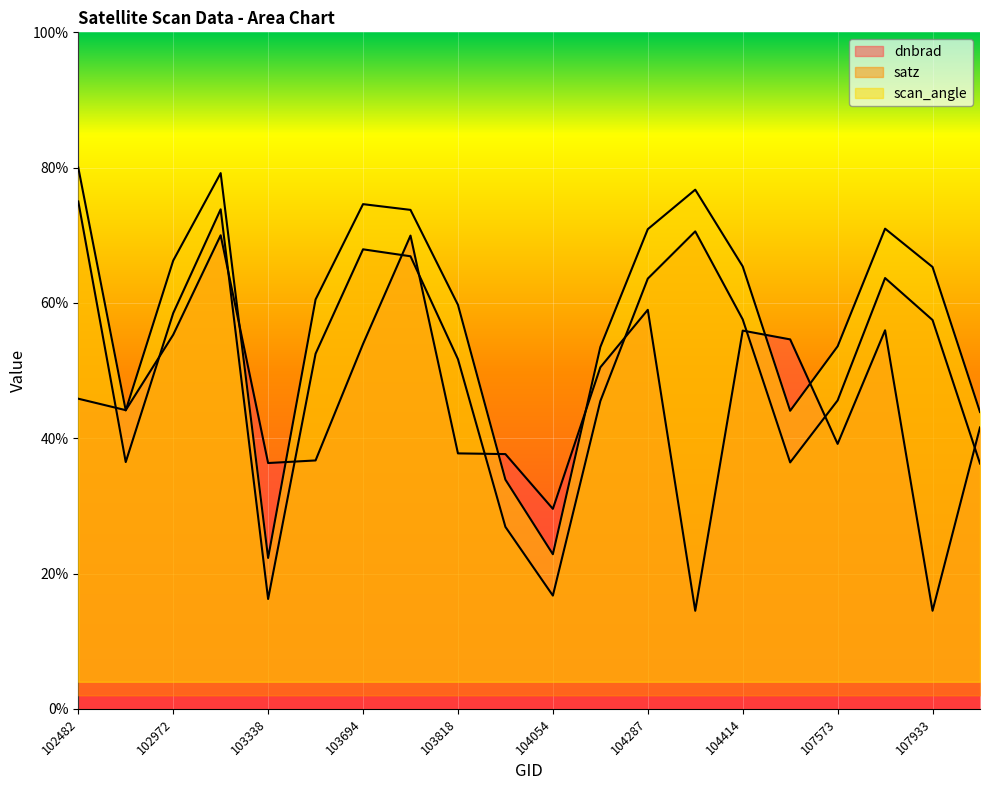

The value of dnbrad at 104414 is 38.5. True or false?

False